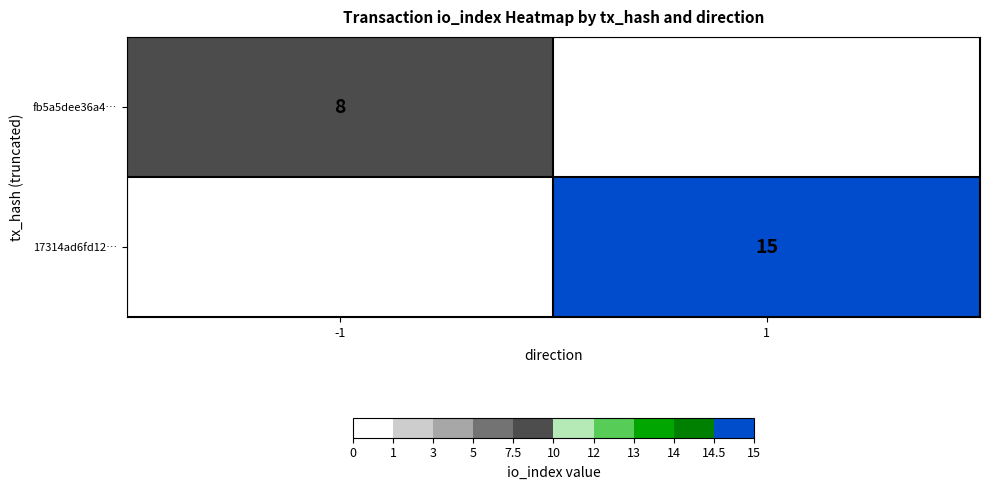

The value of 17314ad6fd12… at 1 is 15. True or false?

True